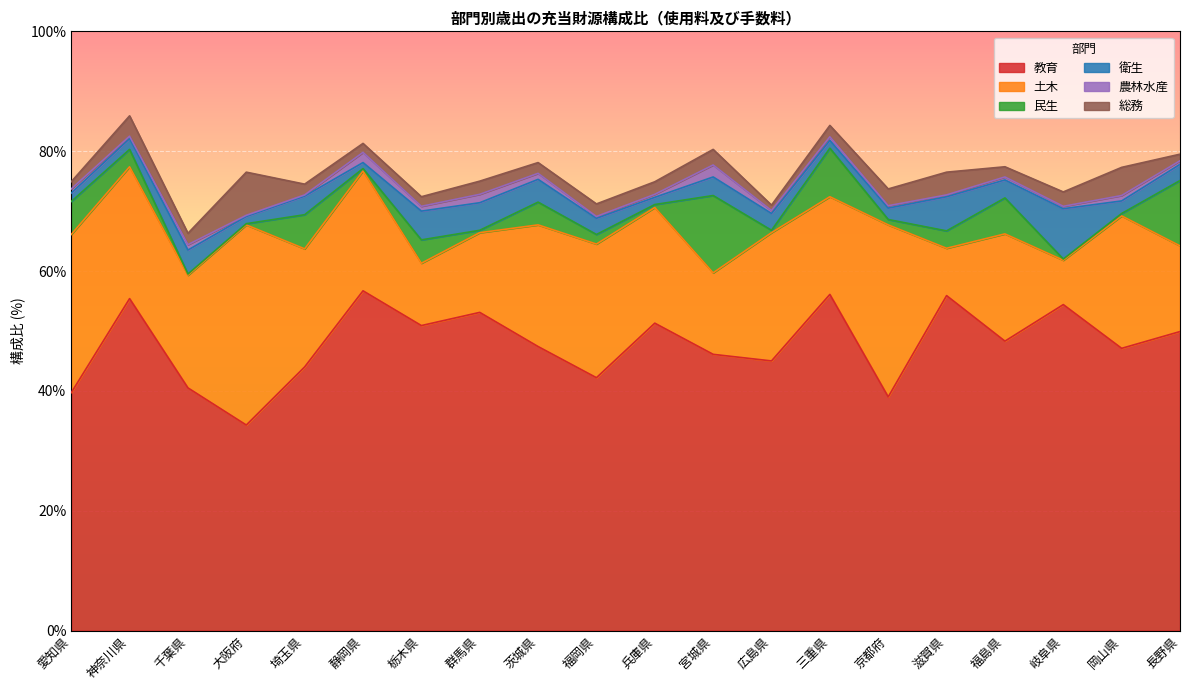

What is the sum of the 教育 values at 滋賀県 and 広島県?

100.9